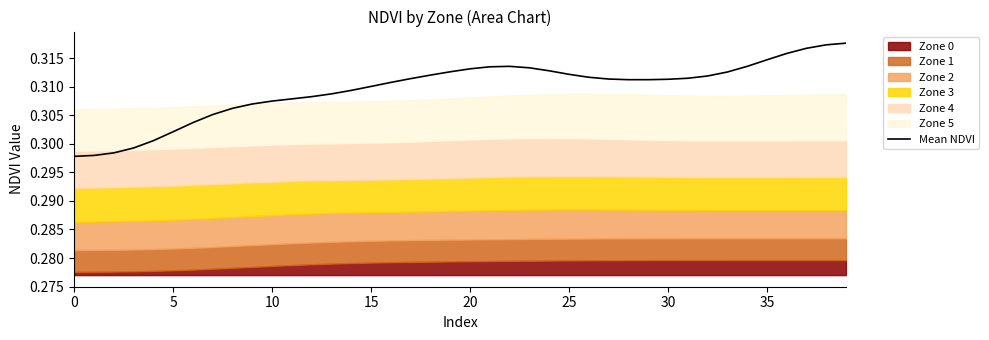

Is it true that Mean NDVI equals 0.1 at 15?

False